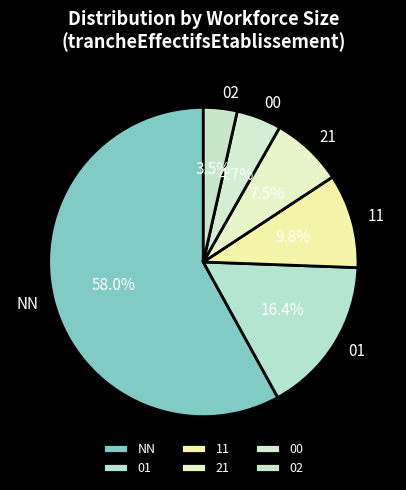

Is the sum of NN and 02 greater than half?

Yes